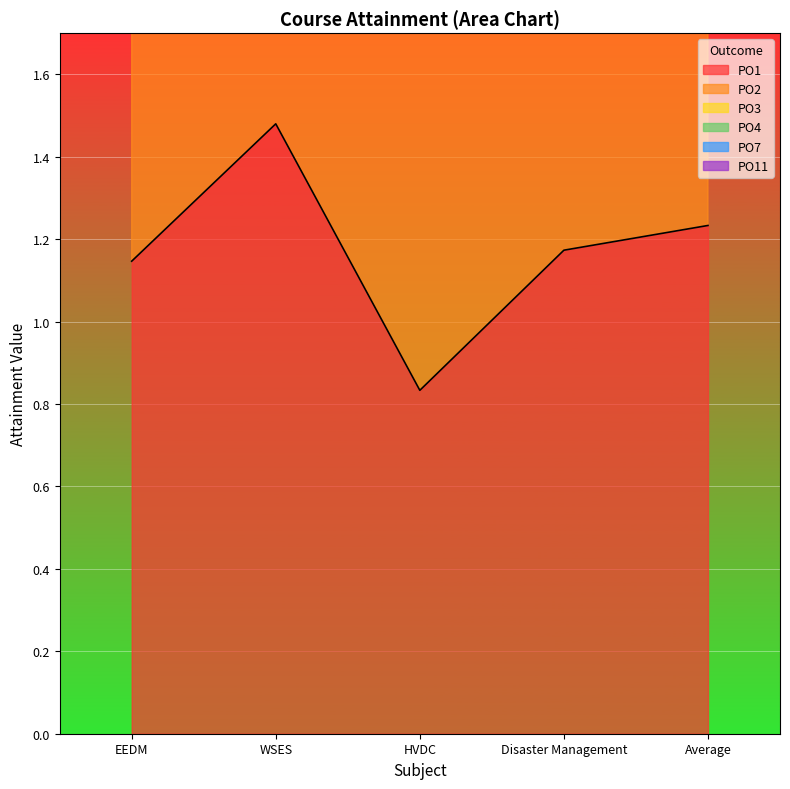

Count the number of categories in the chart.

5